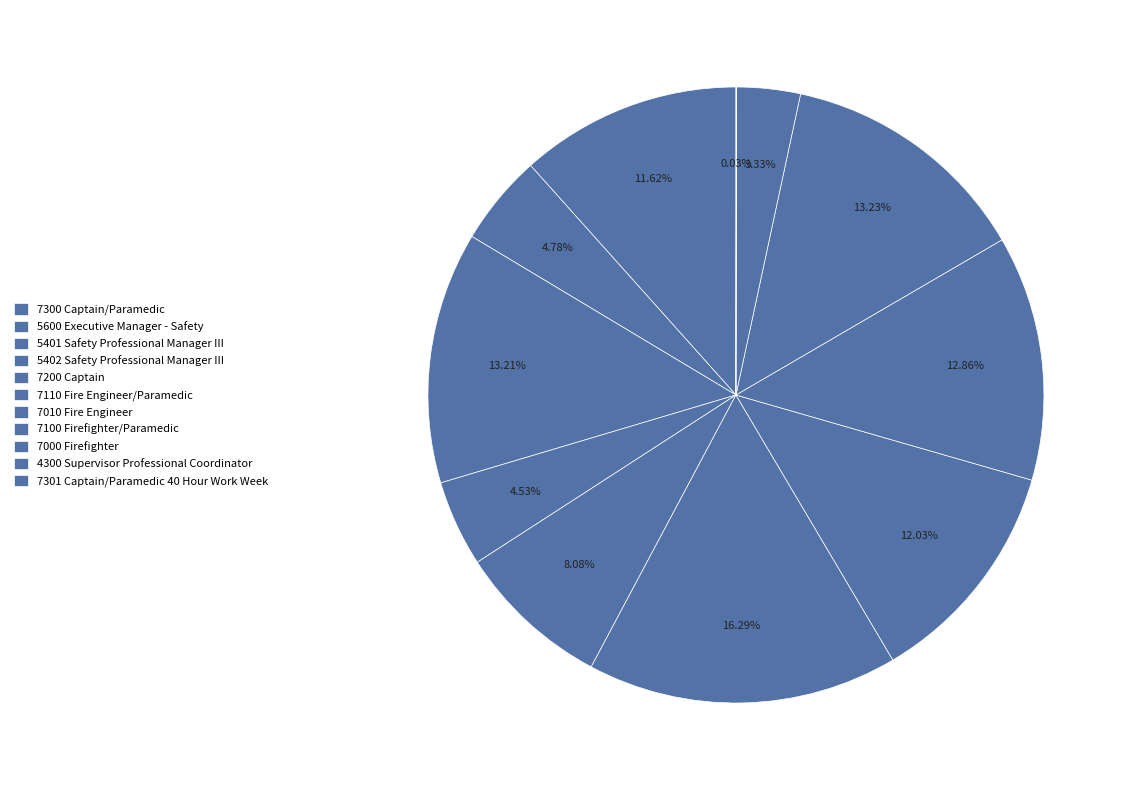

How many slices are in this pie chart?

11